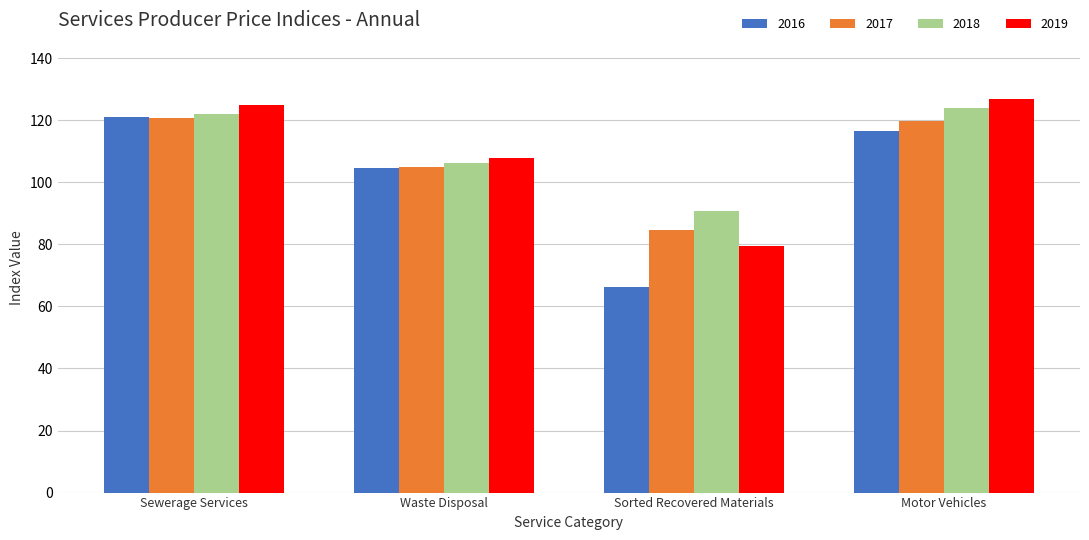

Does the chart contain stacked bars?

No